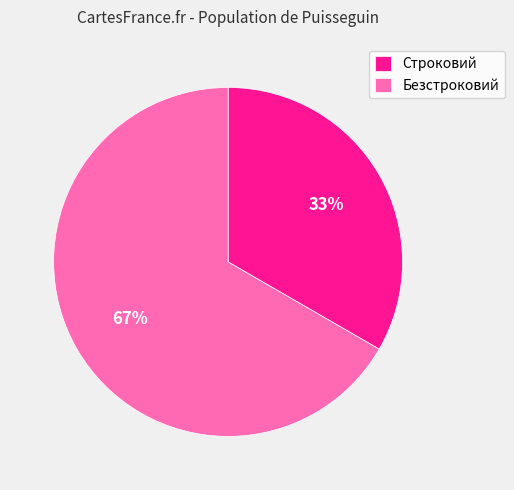

What is the smallest slice in the pie chart?

Строковий